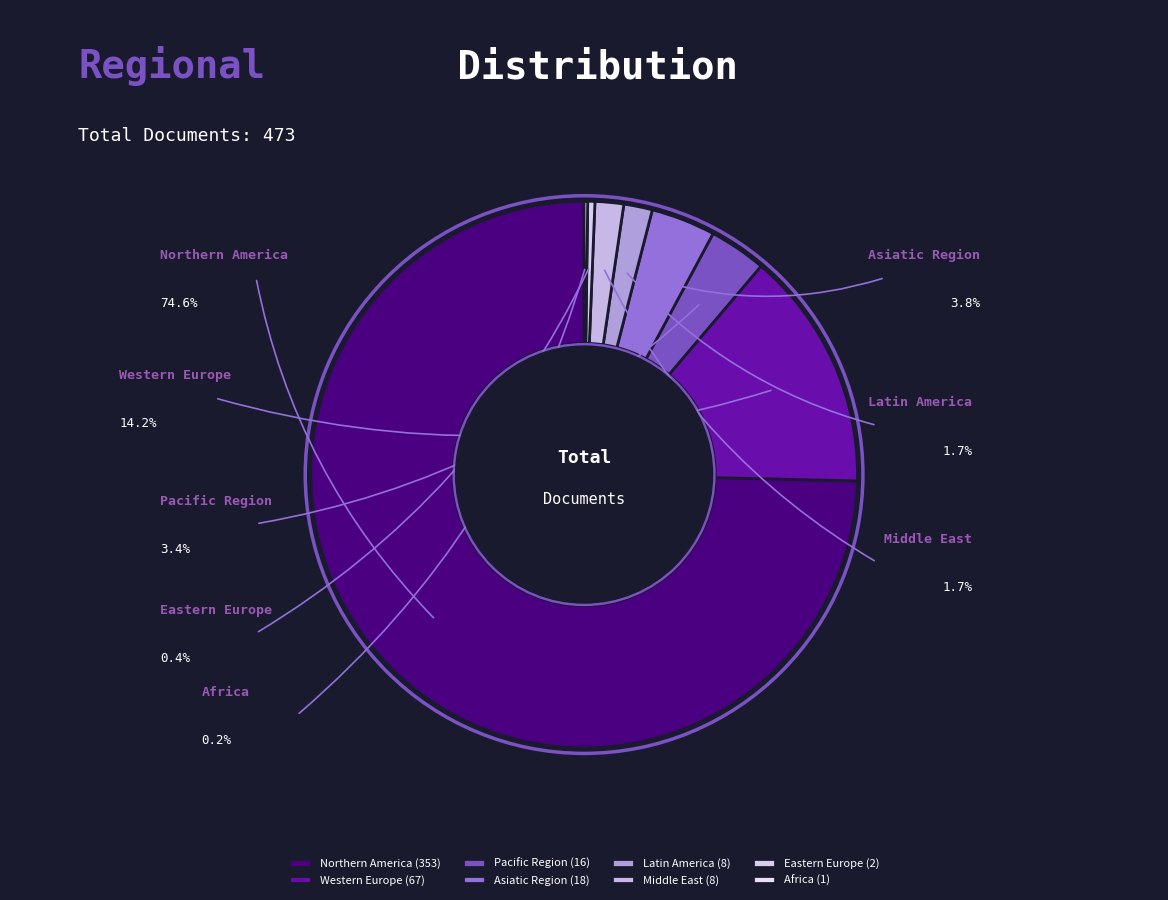

What is the largest slice in the pie chart?

Northern America